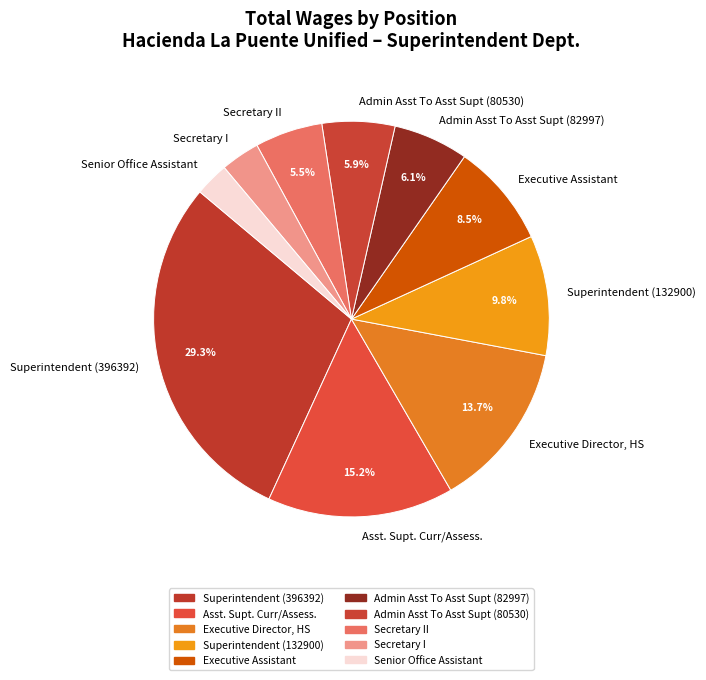

How many slices are in this pie chart?

10